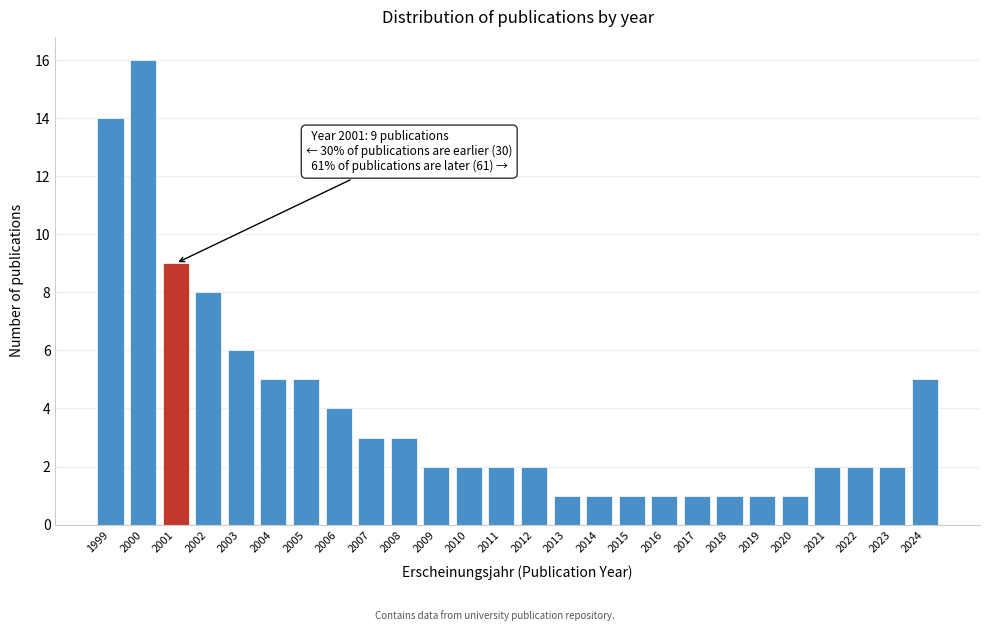

Reading left to right, list all the values displayed in this chart.

14	16	9	8	6	5	5	4	3	3	2	2	2	2	1	1	1	1	1	1	1	1	2	2	2	5